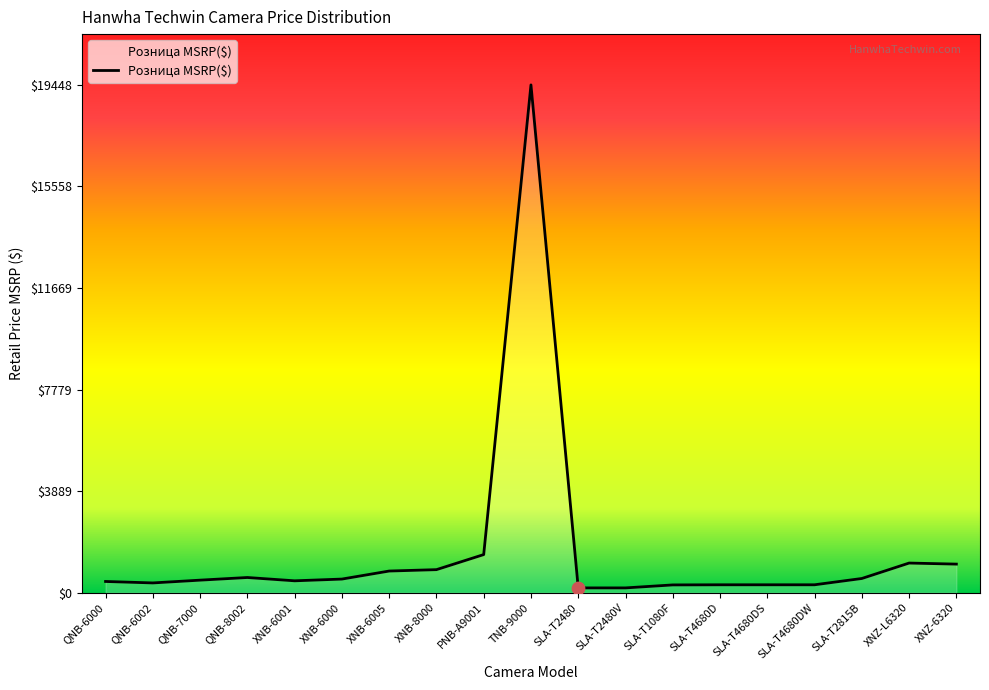

What is the change in value from XNB-6005 to XNZ-6320?

+265.2